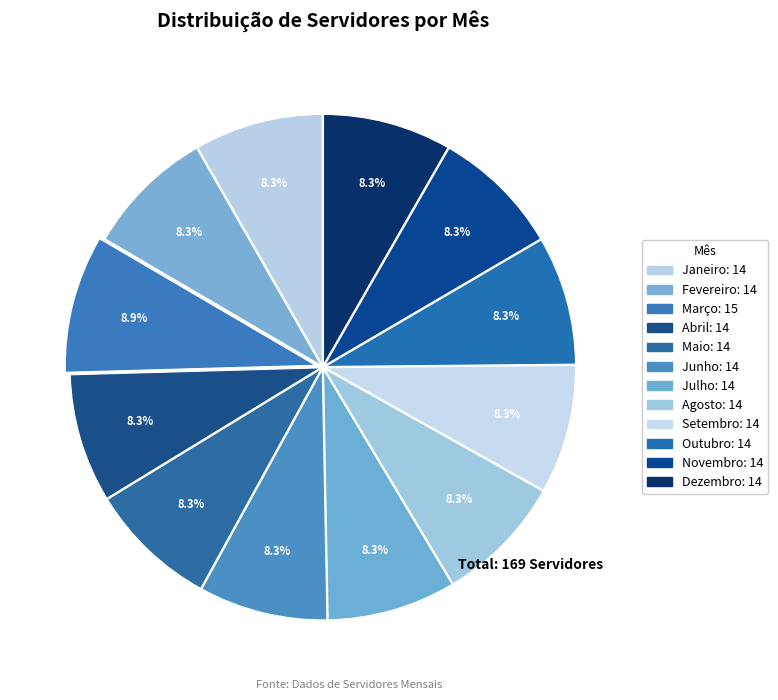

To the nearest percent, what is the combined percentage of Fevereiro and Junho?

17%